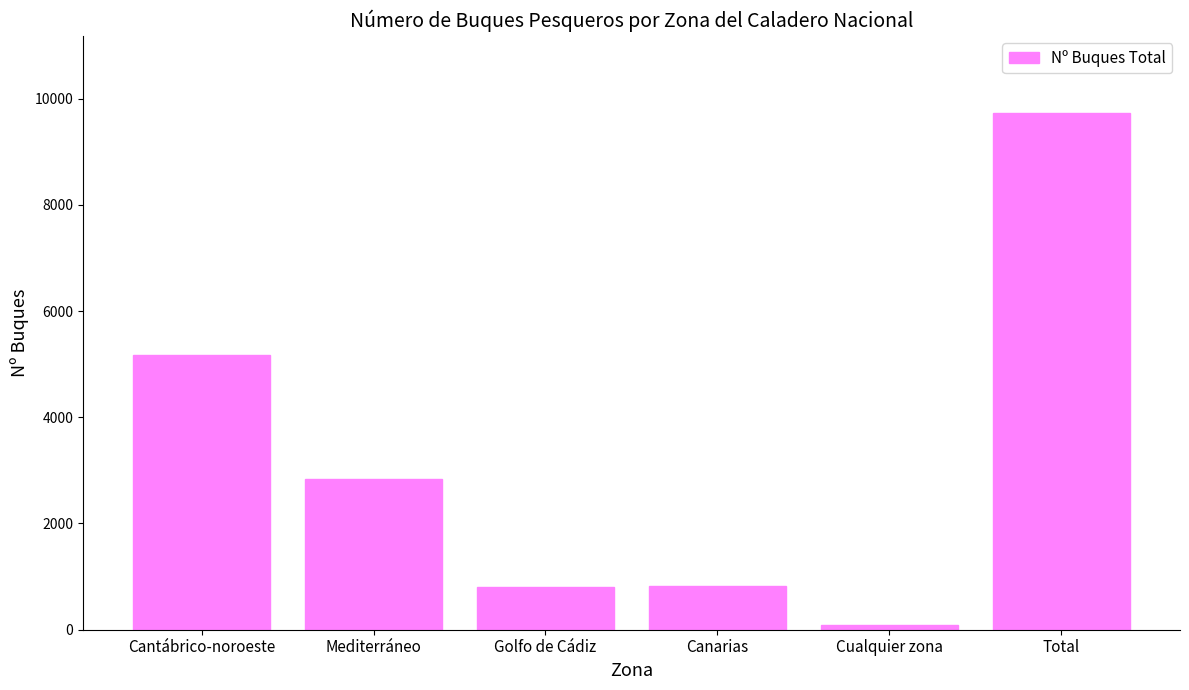

What is the difference between the values at Cantábrico-noroeste and Total?

4553